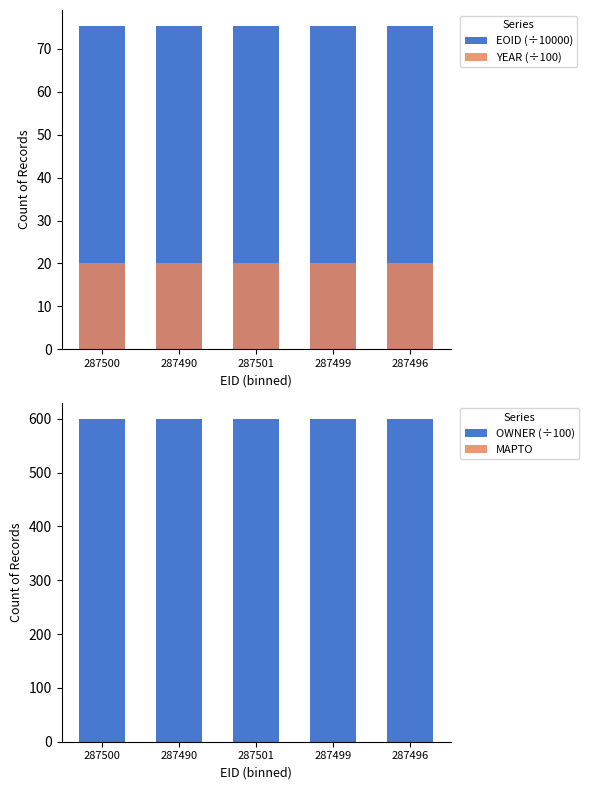

Count the number of data series in this chart.

4